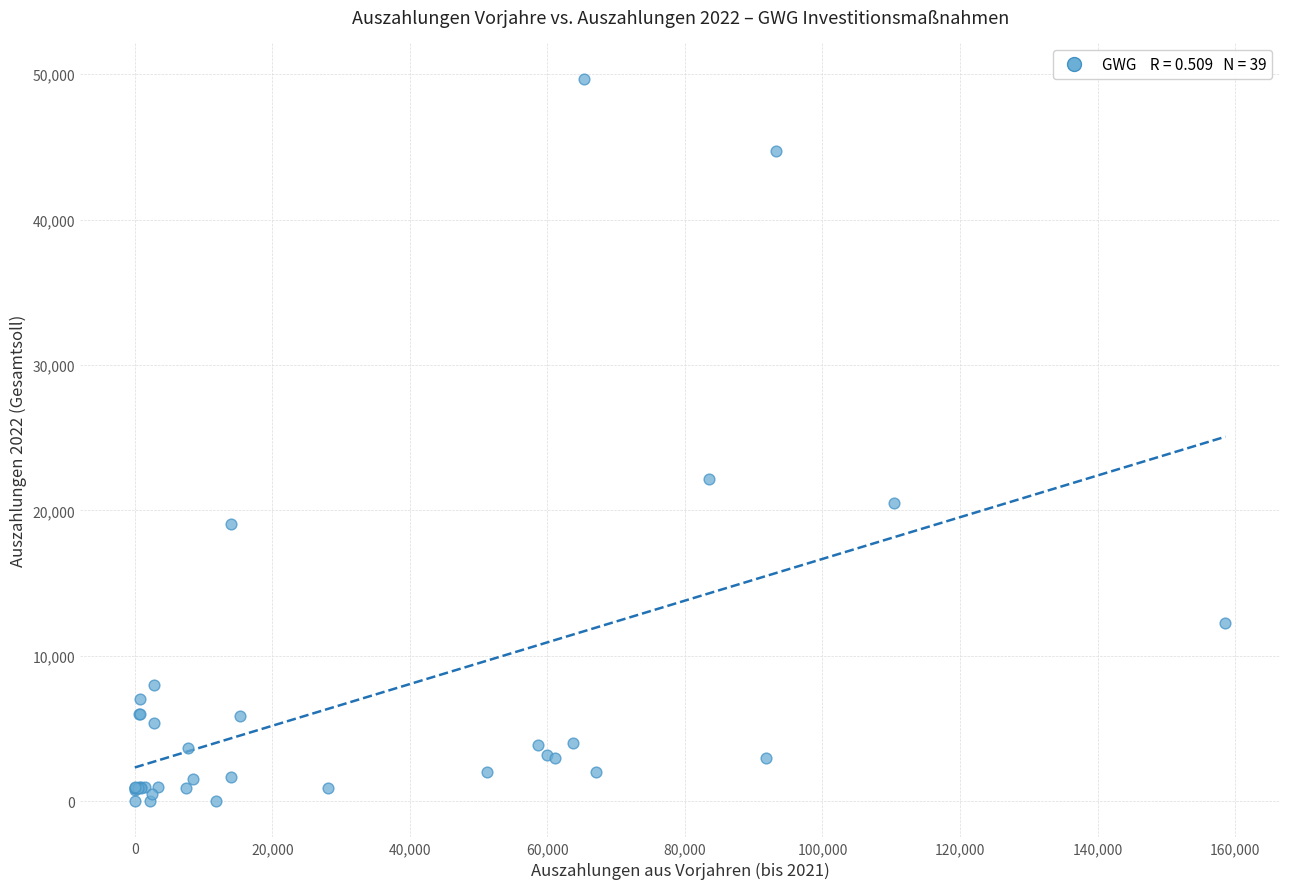

What Y value in the scatter plot is closest to 24847?

22132.4